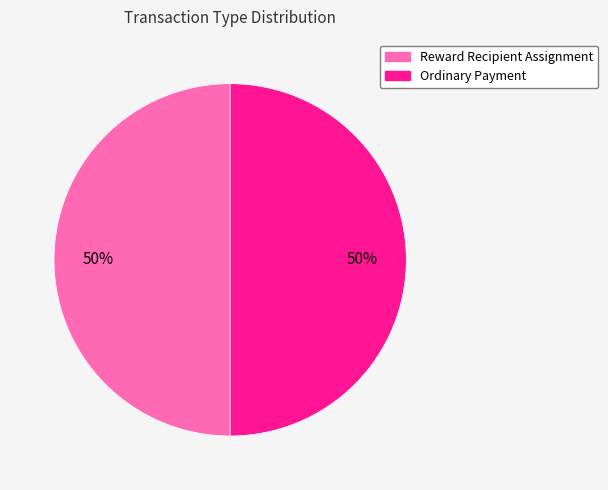

The Ordinary Payment slice represents 99% of the pie. True or false?

False